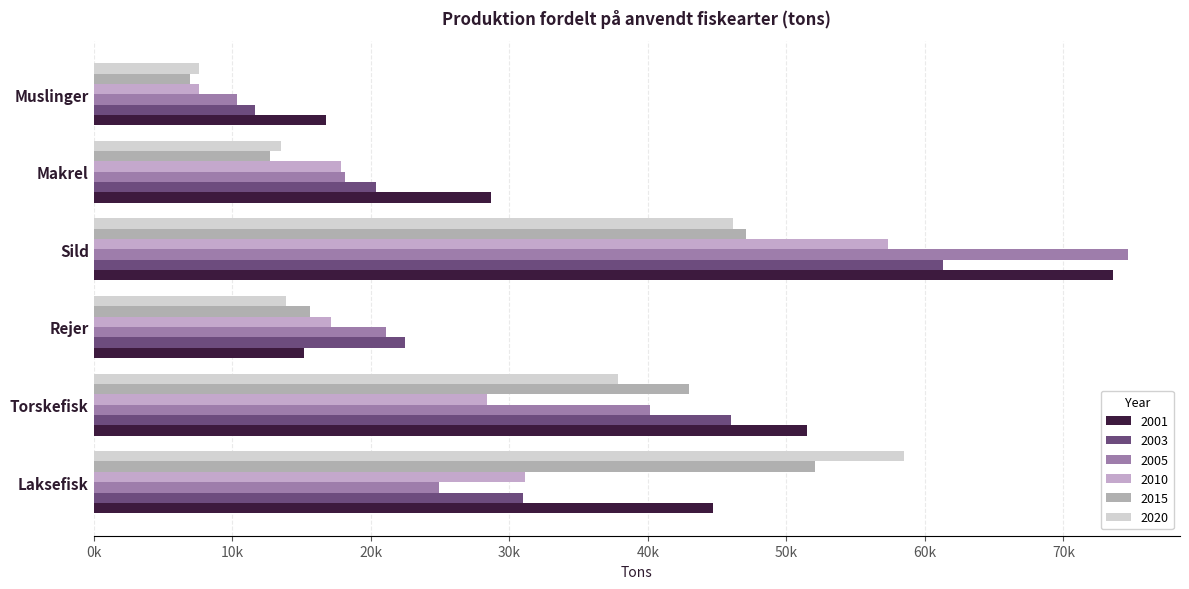

Does the chart contain any negative values?

No